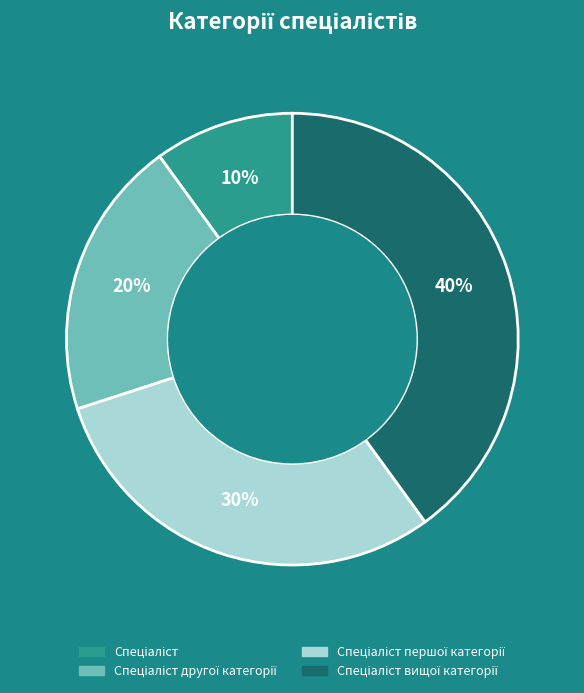

How many slices are in this pie chart?

4